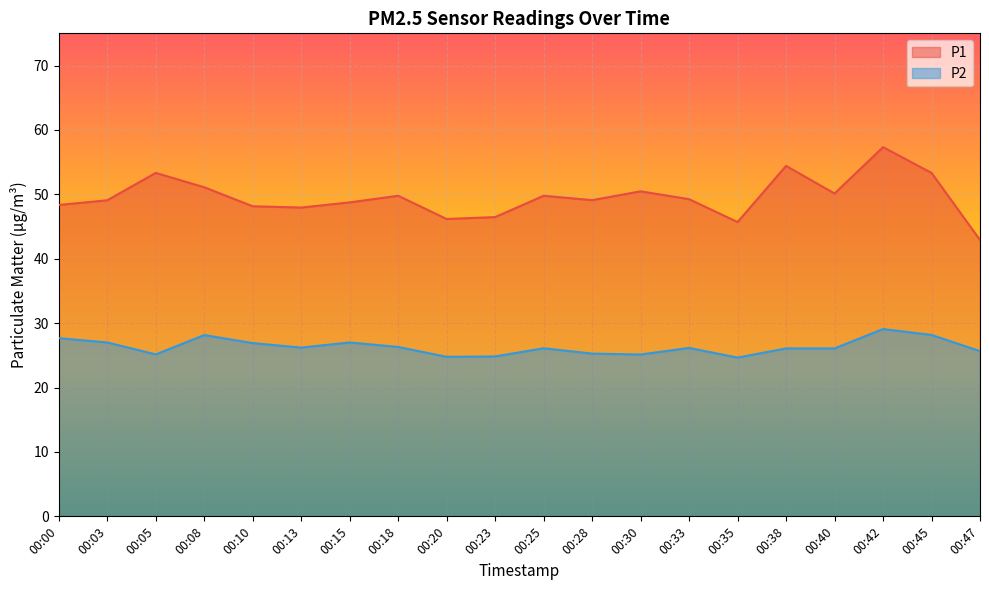

How many lines are shown in the chart?

2